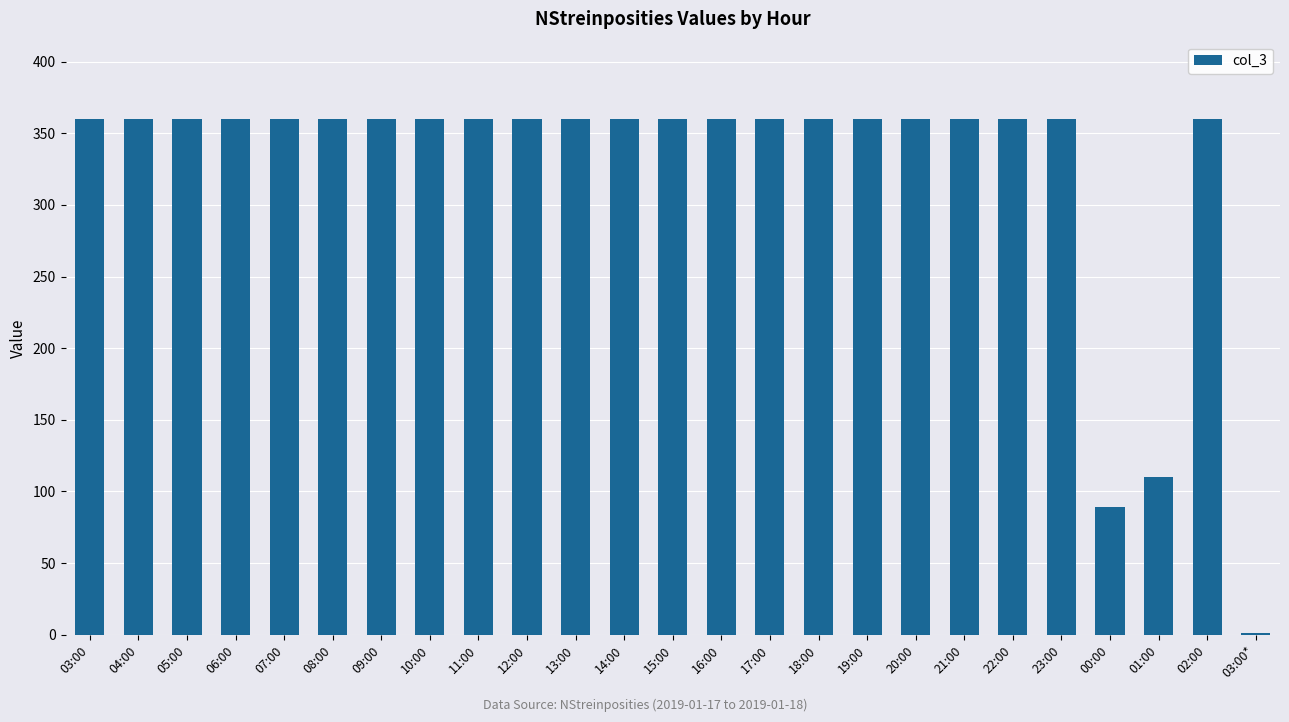

How many series are shown in this chart?

1